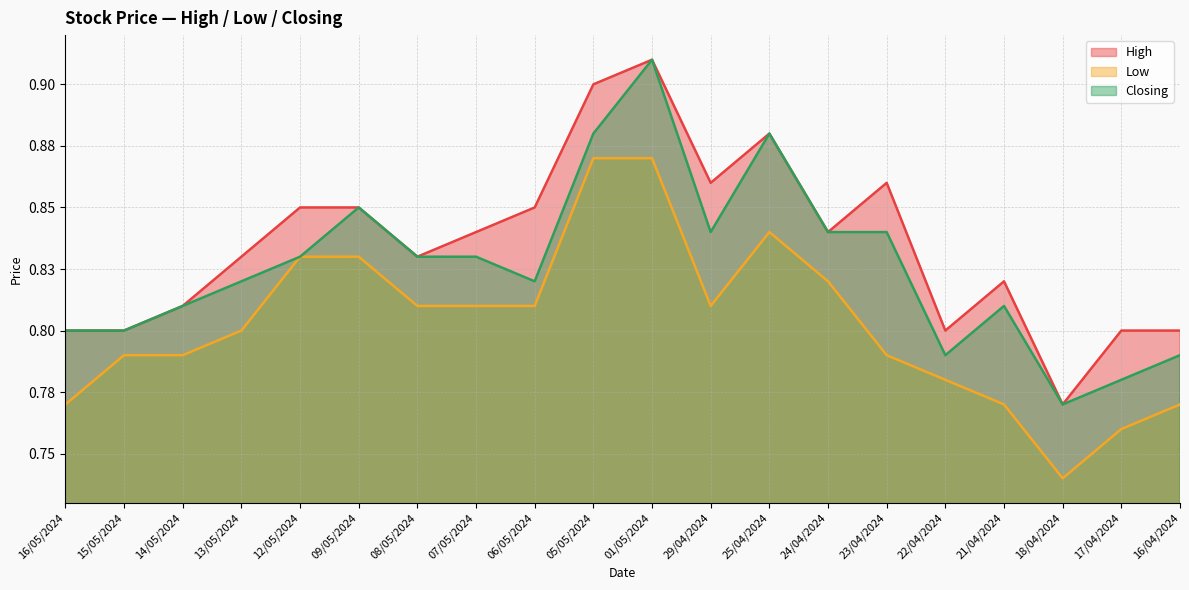

Reading left to right, list all the values displayed in this chart.

High: 16/05/2024=0.8	15/05/2024=0.8	14/05/2024=0.8	13/05/2024=0.8	12/05/2024=0.8	09/05/2024=0.8	08/05/2024=0.8	07/05/2024=0.8	06/05/2024=0.8	05/05/2024=0.9	01/05/2024=0.9	29/04/2024=0.9	25/04/2024=0.9	24/04/2024=0.8	23/04/2024=0.9	22/04/2024=0.8	21/04/2024=0.8	18/04/2024=0.8	17/04/2024=0.8	16/04/2024=0.8
Low: 16/05/2024=0.8	15/05/2024=0.8	14/05/2024=0.8	13/05/2024=0.8	12/05/2024=0.8	09/05/2024=0.8	08/05/2024=0.8	07/05/2024=0.8	06/05/2024=0.8	05/05/2024=0.9	01/05/2024=0.9	29/04/2024=0.8	25/04/2024=0.8	24/04/2024=0.8	23/04/2024=0.8	22/04/2024=0.8	21/04/2024=0.8	18/04/2024=0.7	17/04/2024=0.8	16/04/2024=0.8
Closing: 16/05/2024=0.8	15/05/2024=0.8	14/05/2024=0.8	13/05/2024=0.8	12/05/2024=0.8	09/05/2024=0.8	08/05/2024=0.8	07/05/2024=0.8	06/05/2024=0.8	05/05/2024=0.9	01/05/2024=0.9	29/04/2024=0.8	25/04/2024=0.9	24/04/2024=0.8	23/04/2024=0.8	22/04/2024=0.8	21/04/2024=0.8	18/04/2024=0.8	17/04/2024=0.8	16/04/2024=0.8